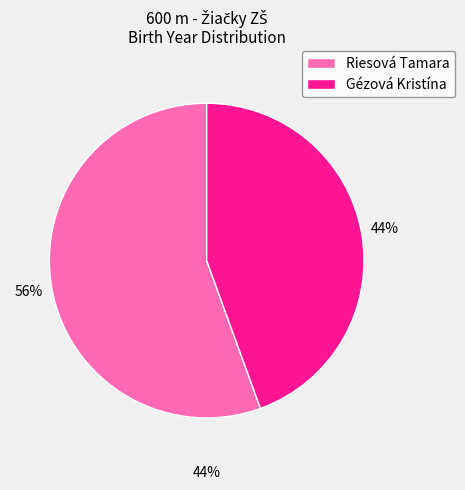

Count the number of slices in the pie.

2